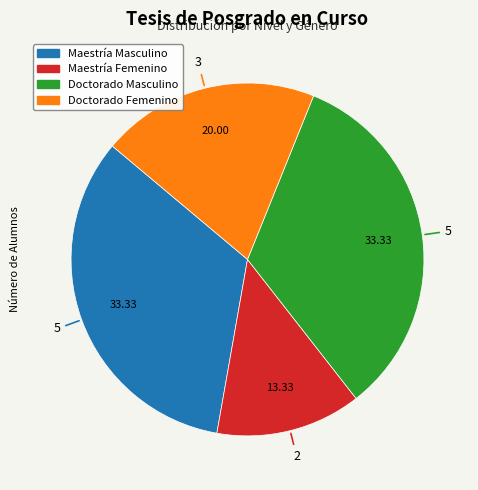

The Doctorado Femenino slice represents 20% of the pie. True or false?

True